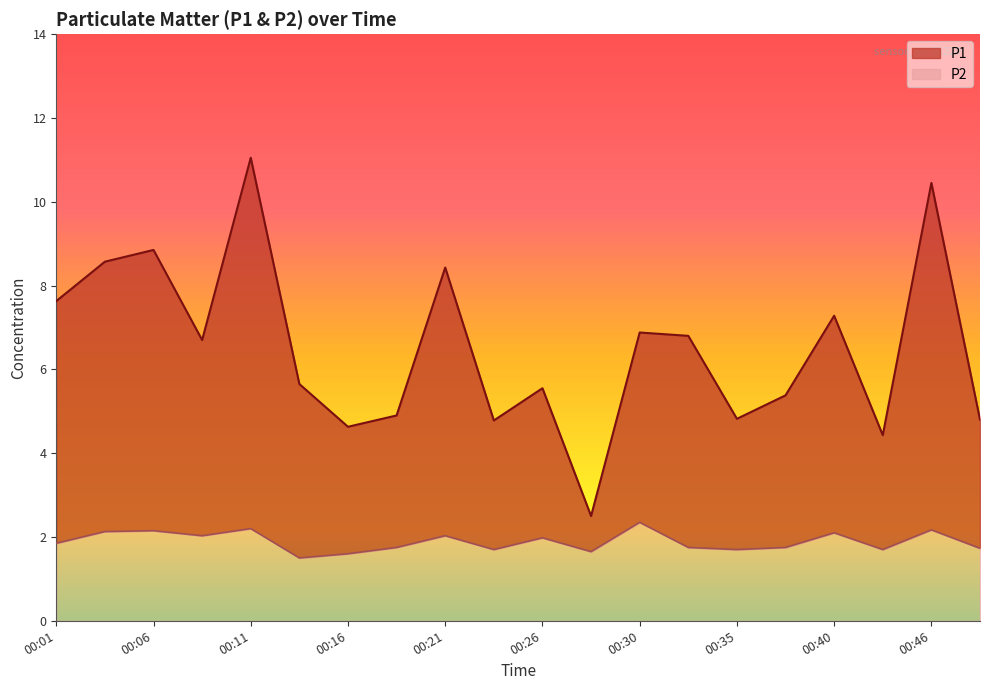

Reading left to right, list all the values displayed in this chart.

P1: 00:01=7.6	00:03=8.6	00:06=8.8	00:08=6.7	00:11=11.1	00:13=5.7	00:16=4.6	00:18=4.9	00:21=8.4	00:23=4.8	00:26=5.5	00:28=2.5	00:30=6.9	00:33=6.8	00:35=4.8	00:38=5.4	00:40=7.3	00:43=4.4	00:46=10.4	00:48=4.8
P2: 00:01=1.9	00:03=2.1	00:06=2.1	00:08=2.0	00:11=2.2	00:13=1.5	00:16=1.6	00:18=1.8	00:21=2.0	00:23=1.7	00:26=2.0	00:28=1.6	00:30=2.4	00:33=1.8	00:35=1.7	00:38=1.8	00:40=2.1	00:43=1.7	00:46=2.2	00:48=1.7